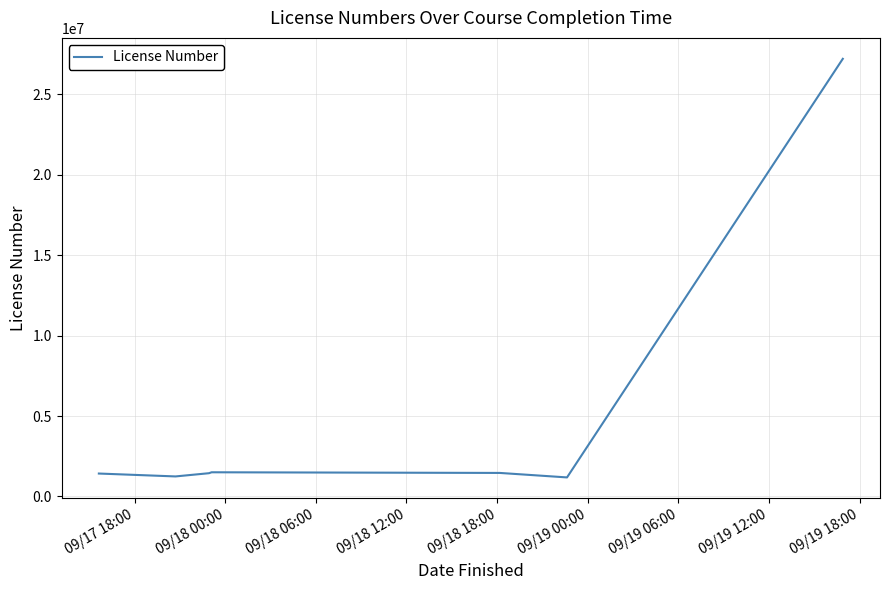

What is the minimum value shown in the chart?

1182722